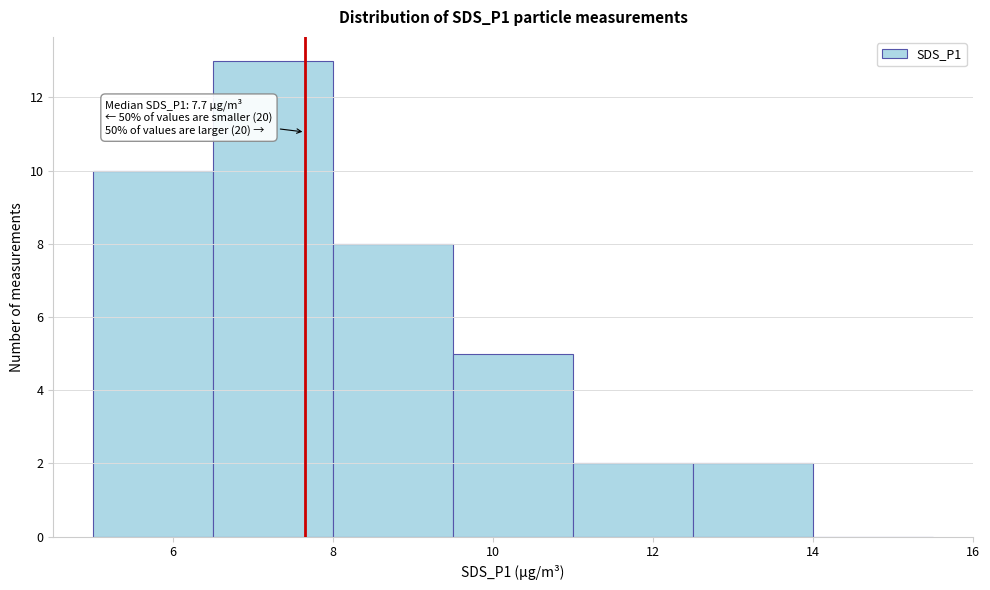

Over which range of the x-axis is the bar tallest?

6.5 to 8.0